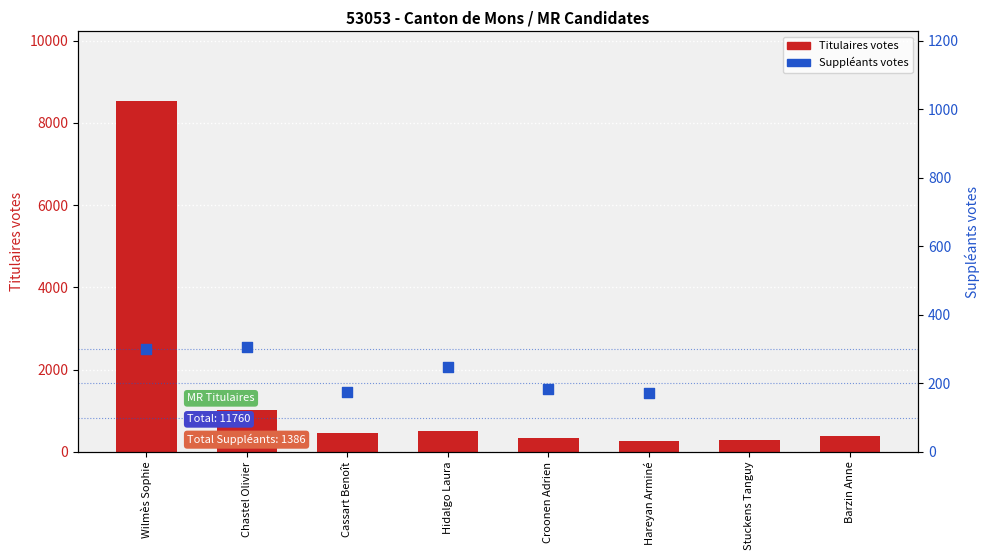

What is the change in value from Chastel Olivier to Hidalgo Laura?

-499